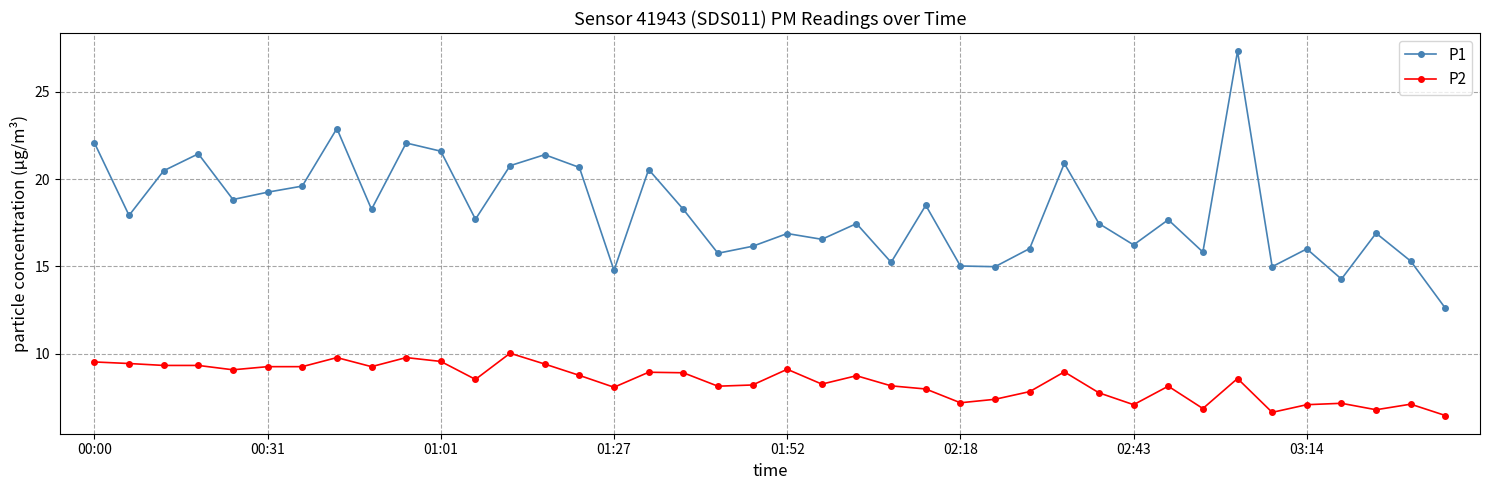

What is the greatest value displayed?

27.3